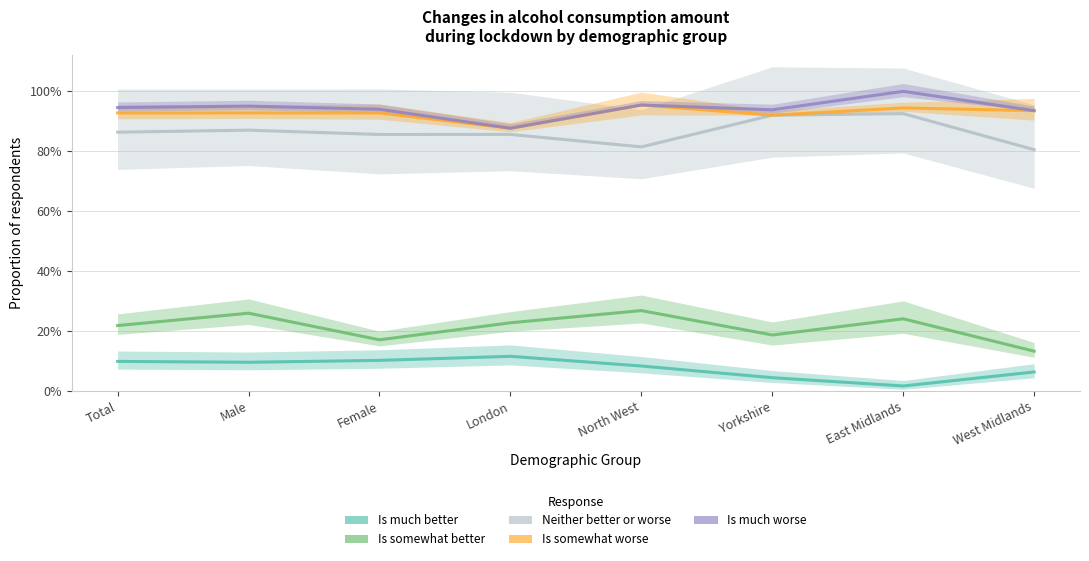

Count the Is much better values in the range 0 to 1.

8